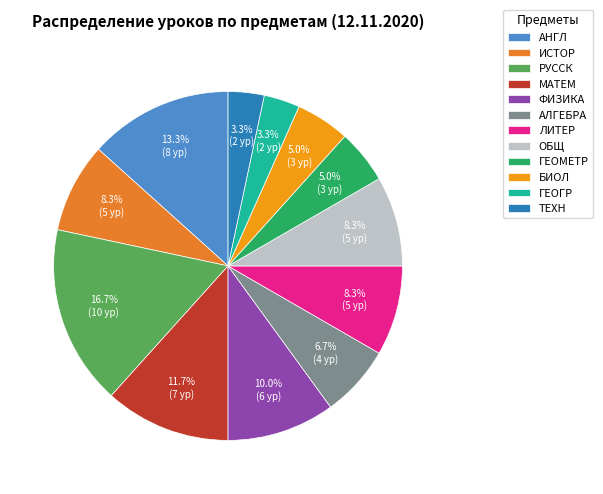

Is there any slice that represents more than half of the pie?

No